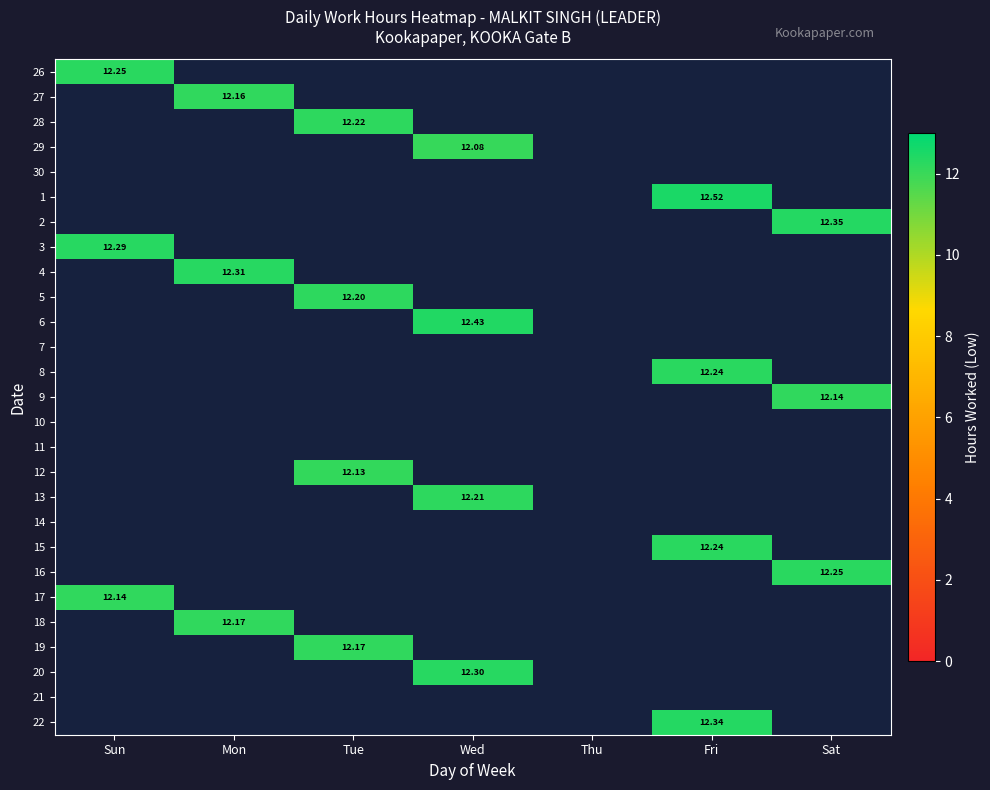

How many values in 6 are above zero?

1